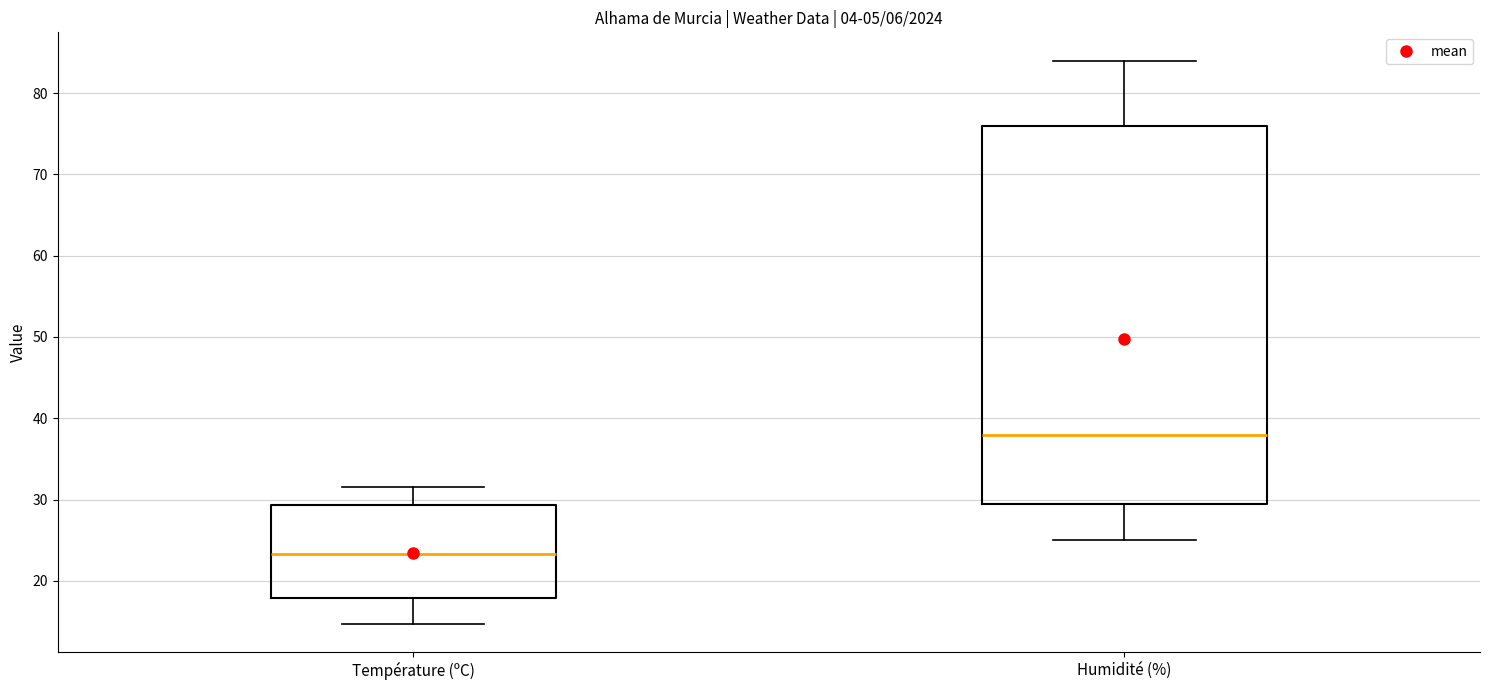

Which box's median line is the lowest?

Température (ºC)